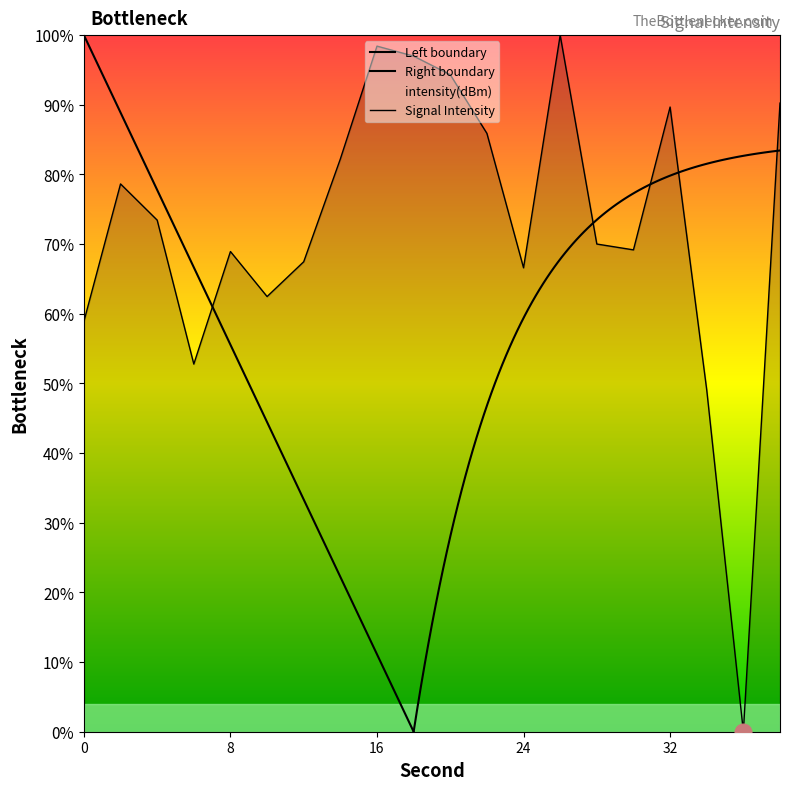

Approximately how many times larger is the value at 20 compared to 14?

1.1